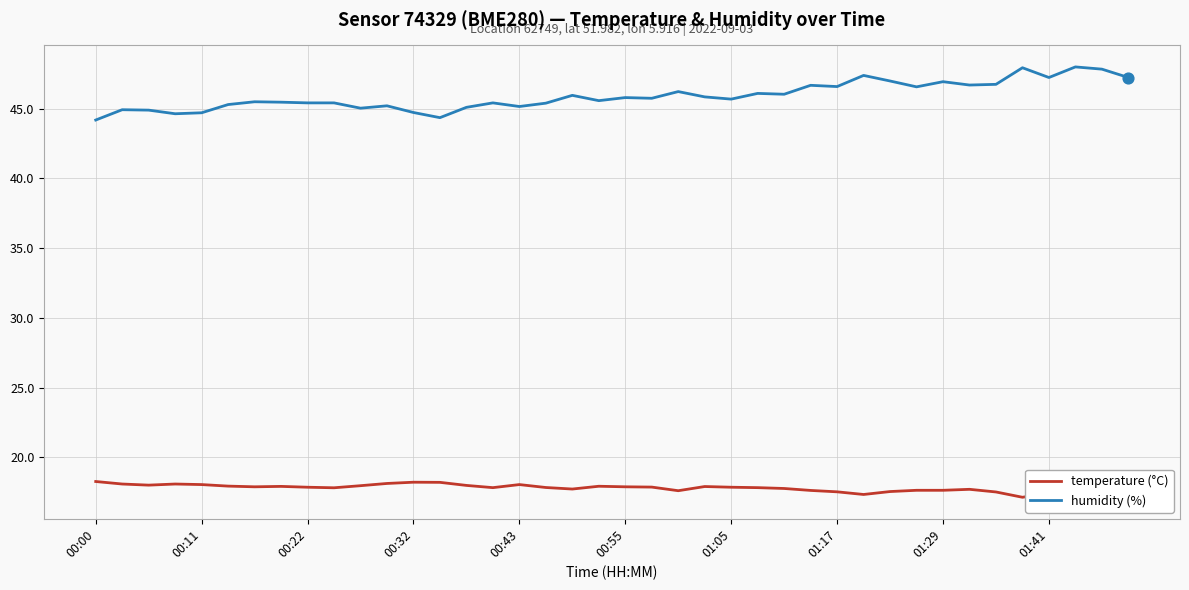

At which category is the sum across all series the highest?

37